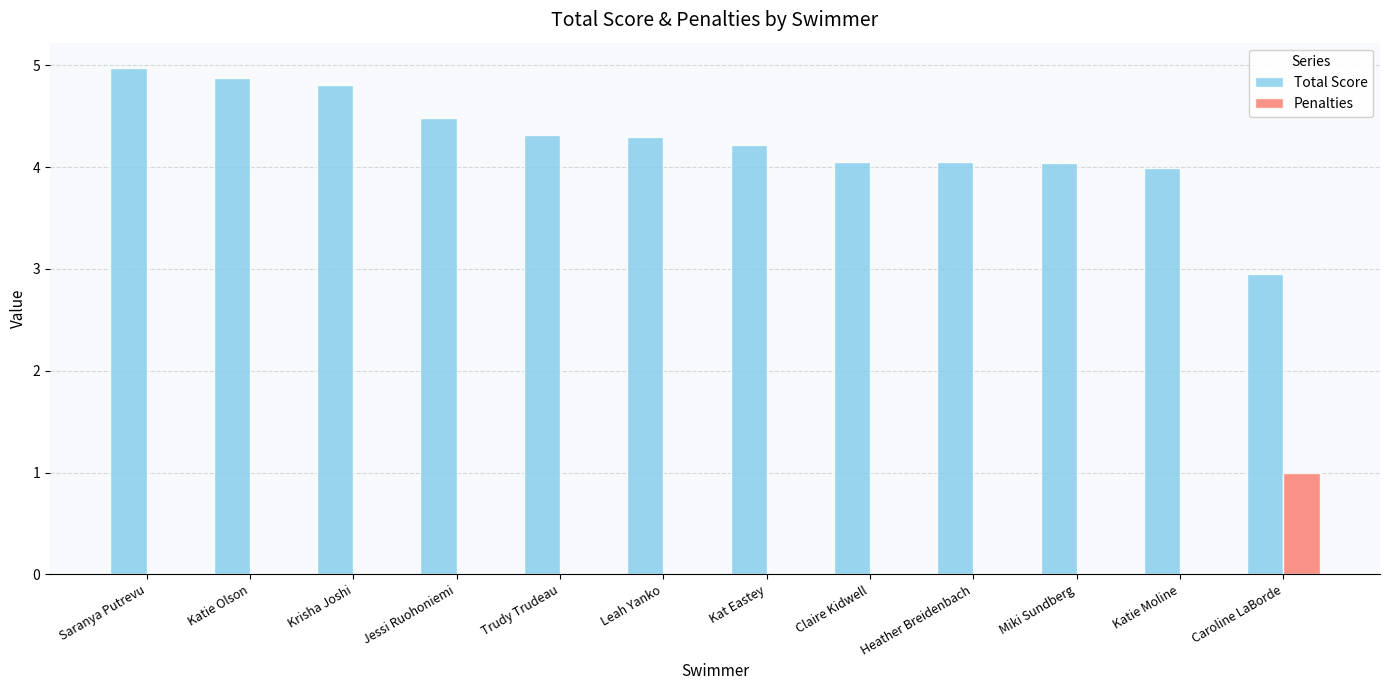

True or false: Total Score has a value of 4.1 at Claire Kidwell.

True